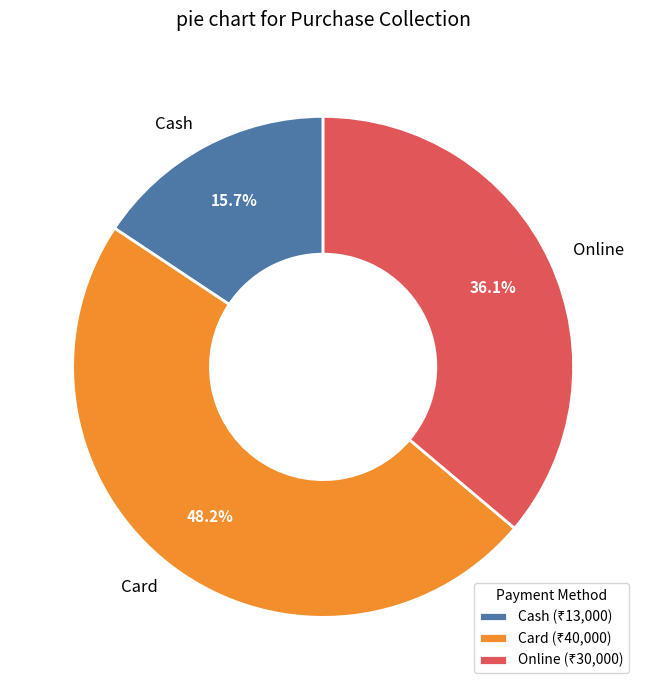

Which category has the biggest portion of the pie?

Card